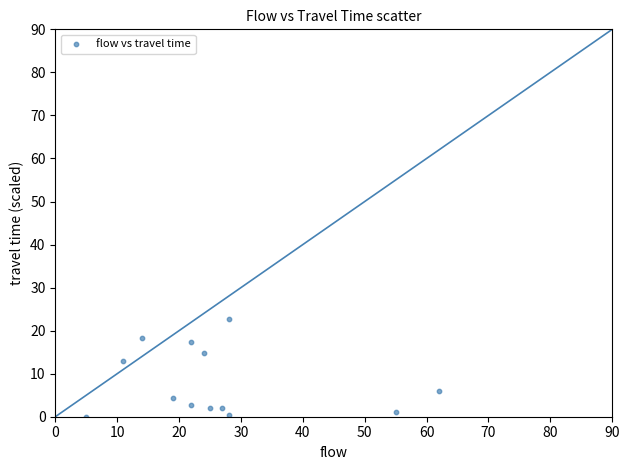

What is the range of X values (max minus min)?

57.0